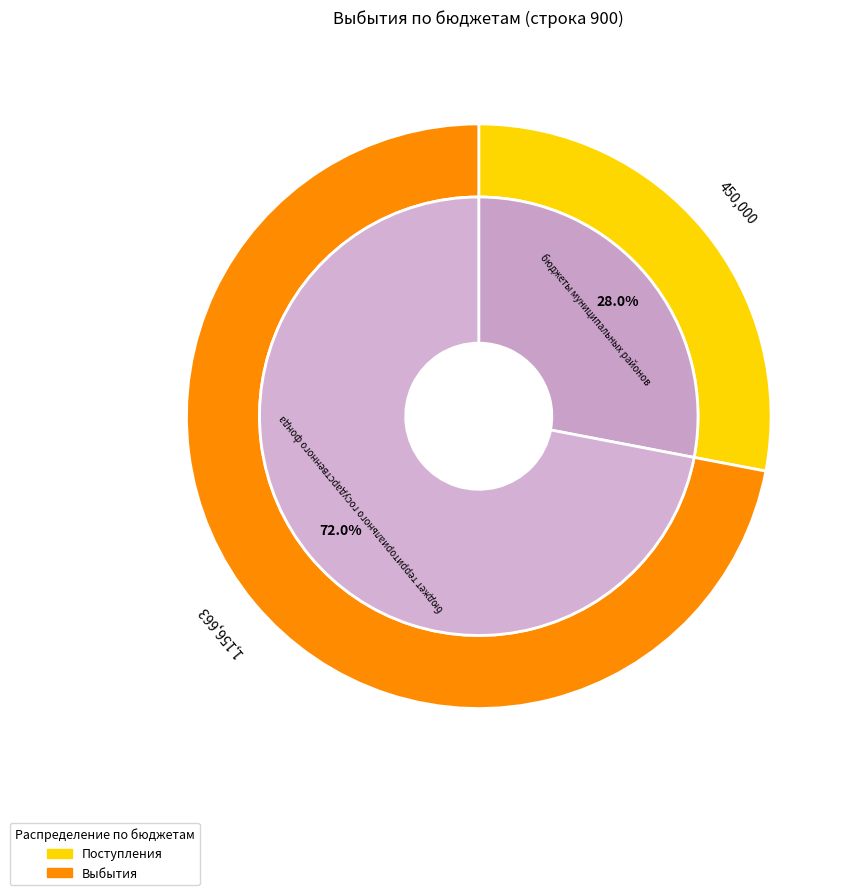

Approximately how many times larger is the value at бюджеты муниципальных районов compared to бюджет территориального государственного фонда?

0.4